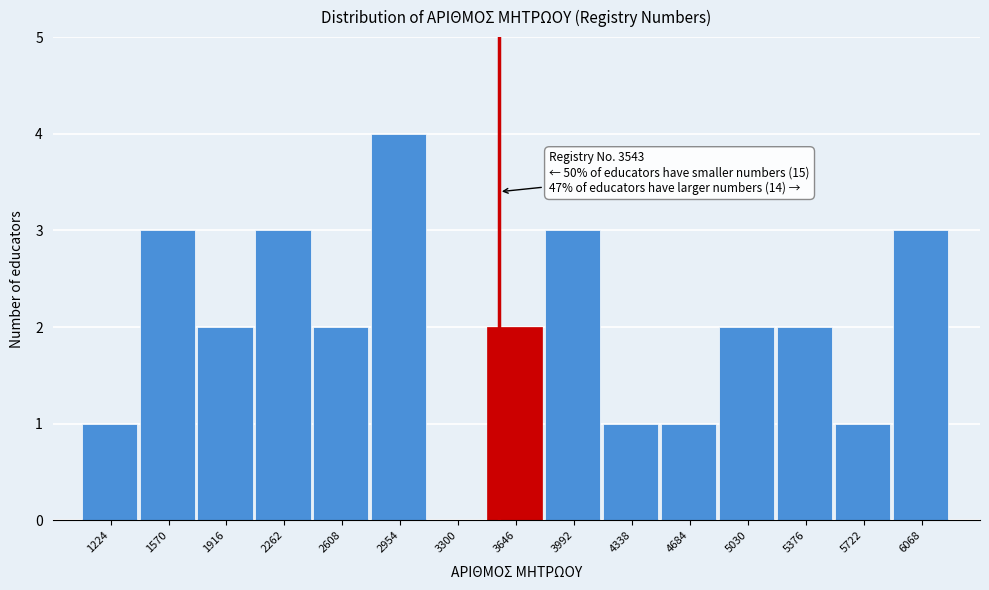

Over which range of the x-axis is the bar tallest?

2800 to 3150